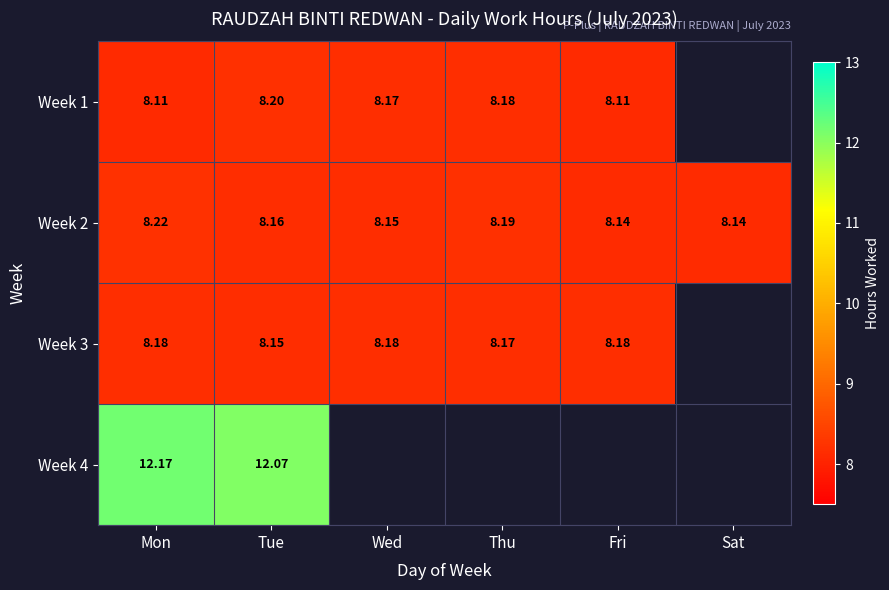

What is the total value across all series at Mon?

36.7